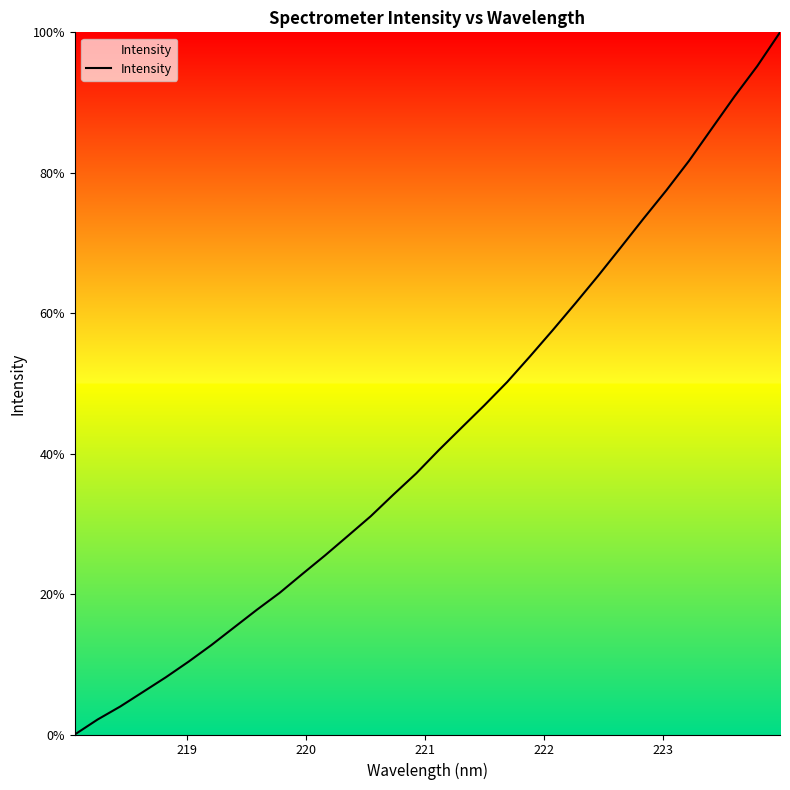

What is the difference between the second highest and second lowest values?

93.1